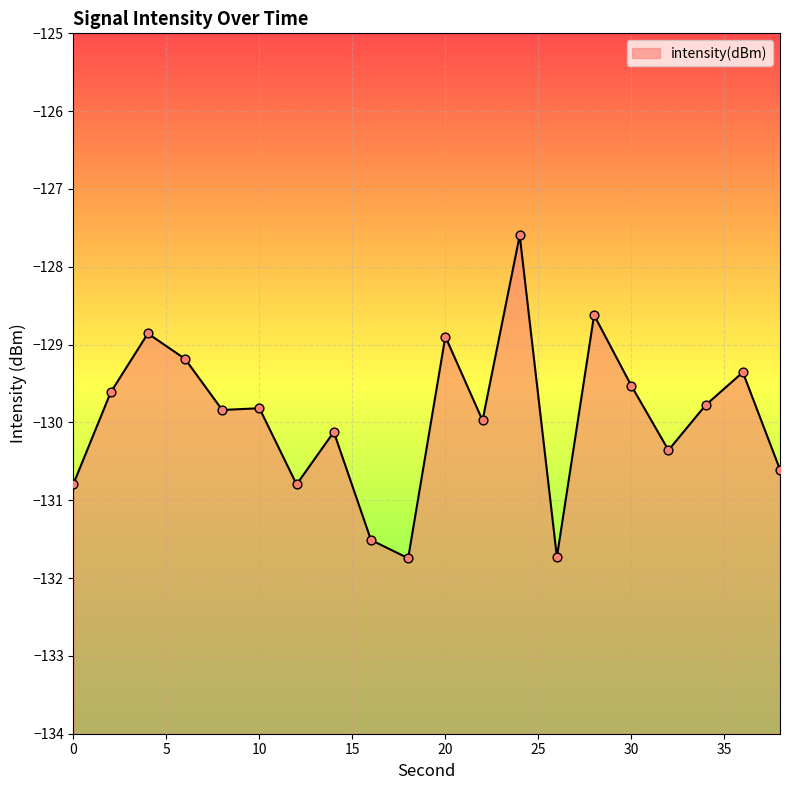

Between 6 and 18, which is larger?

6